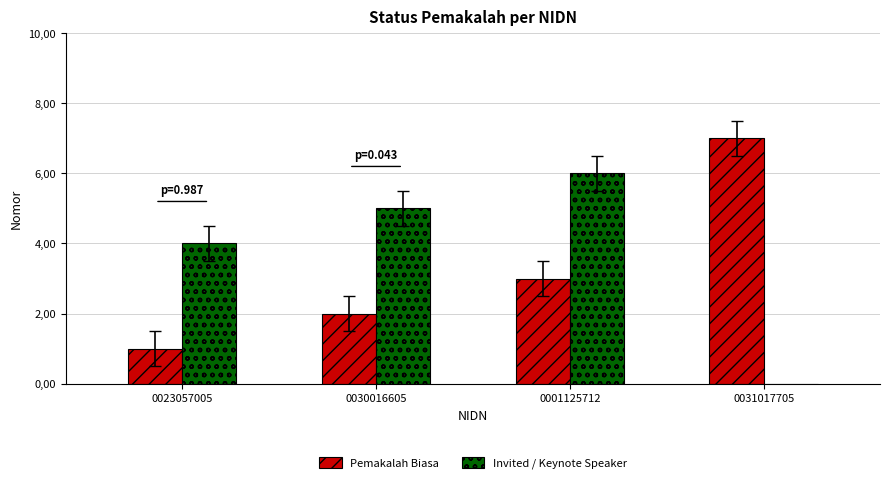

Rank the series by their average value, from lowest to highest.

Pemakalah Biasa, Invited / Keynote Speaker